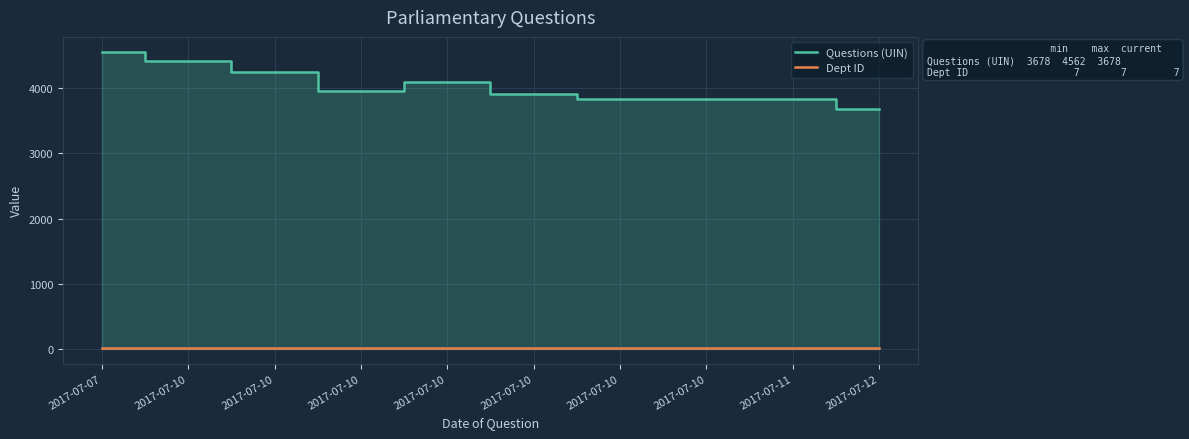

Reading left to right, what are all the values shown in this chart?

Questions (UIN): 4562	4427	4253	3963	4098	3911	3834	3833	3831	3678
Dept ID: 7	7	7	7	7	7	7	7	7	7